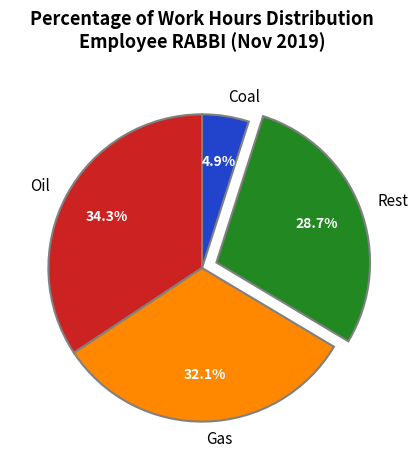

Rank the categories by value from highest to lowest.

Oil, Gas, Rest, Coal